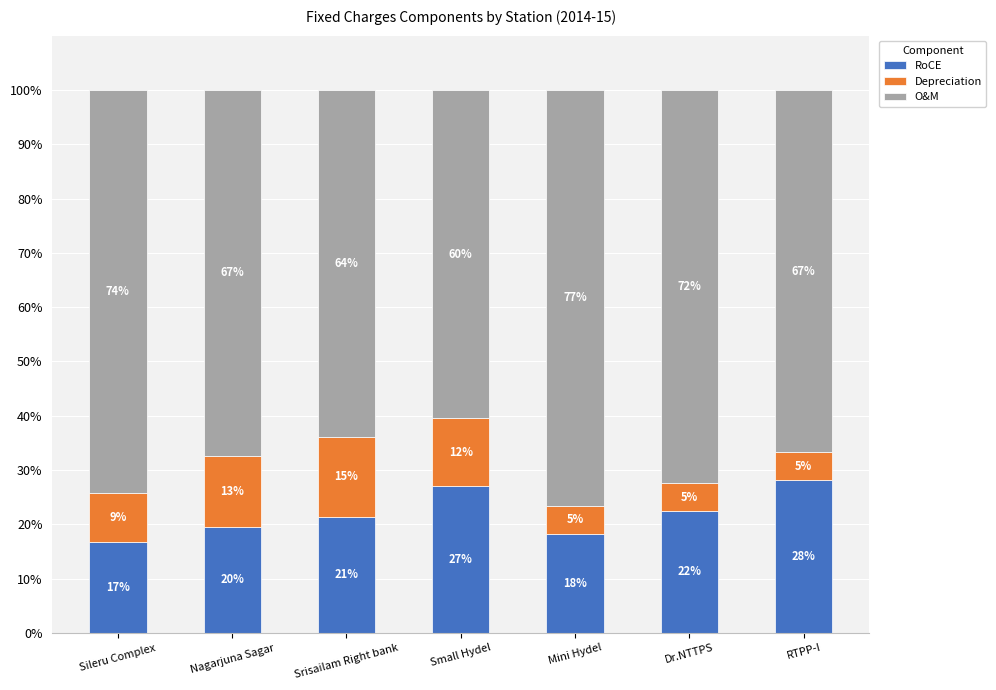

What is the value of the RoCE bar at the 5th from the left?

18.3